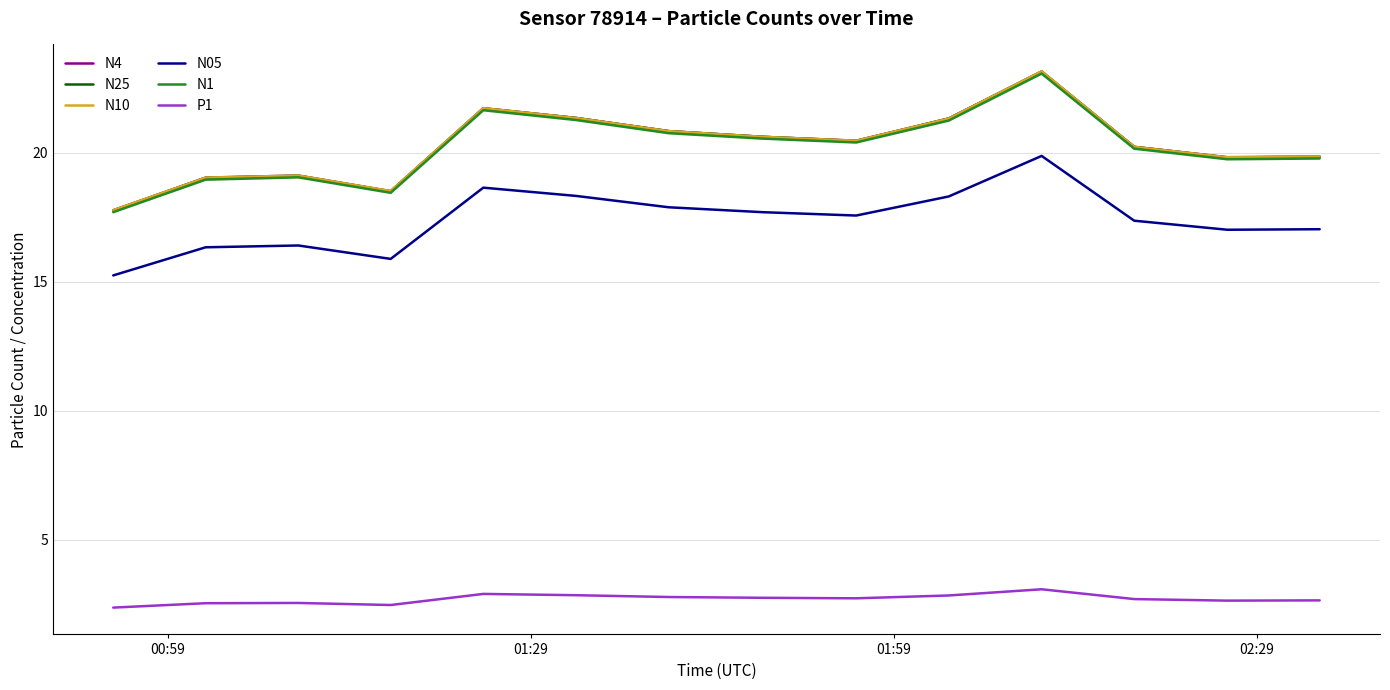

True or false: N05 and N4 intersect in this chart.

False